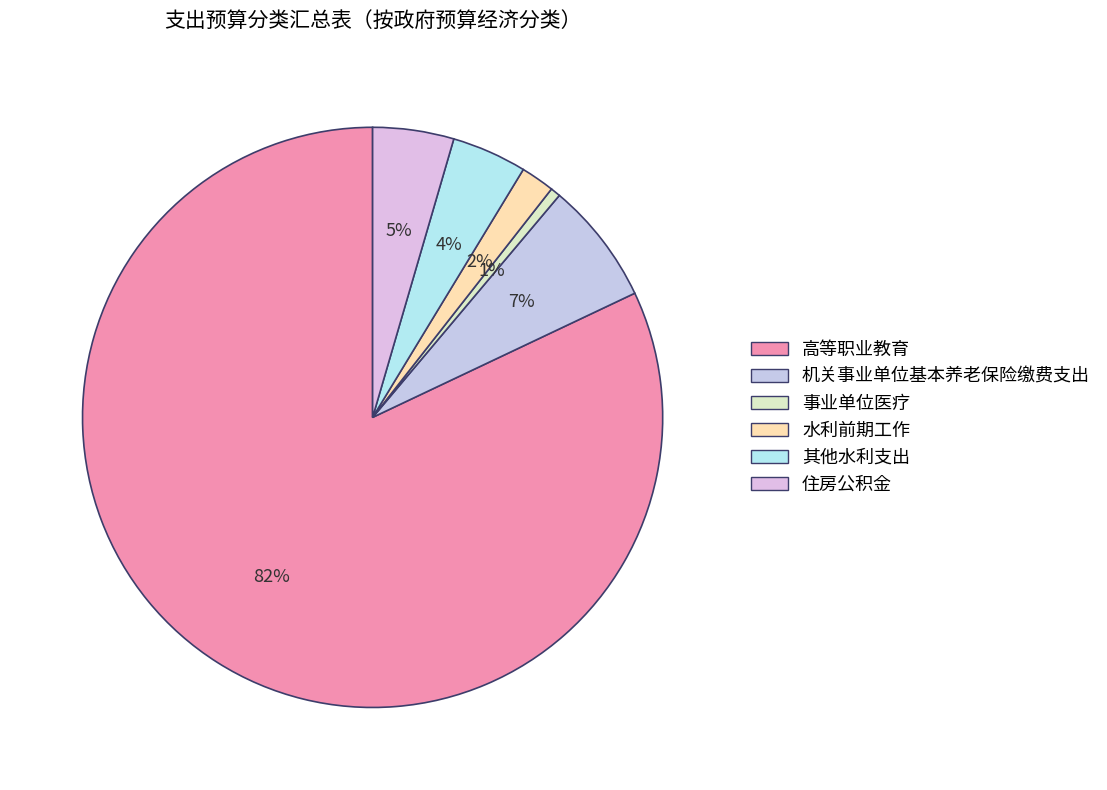

What is the smallest slice in the pie chart?

事业单位医疗